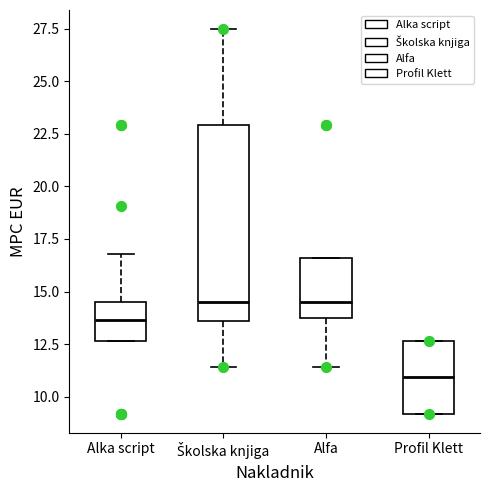

Reading left to right, transcribe this box plot: for each box, give where its median line is, the range the box spans, and where its two whiskers end, as read against the y-axis. The values are not printed on the chart, so give them approximately, as read against the axis.

Alka script: median 13.5, box 12.5 to 14.5, whiskers 12.5 to 17.0
Školska knjiga: median 14.5, box 13.5 to 23.0, whiskers 11.5 to 27.5
Alfa: median 14.5, box 13.5 to 16.5, whiskers 11.5 to 16.5
Profil Klett: median 11.0, box 9.0 to 12.5, whiskers 9.0 to 12.5